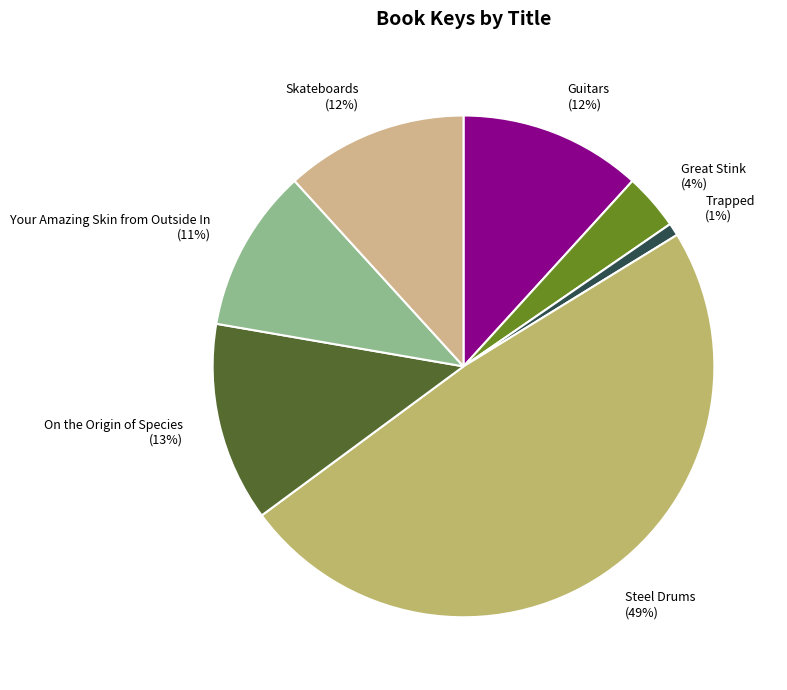

Which has a higher value, Trapped or Great Stink?

Great Stink